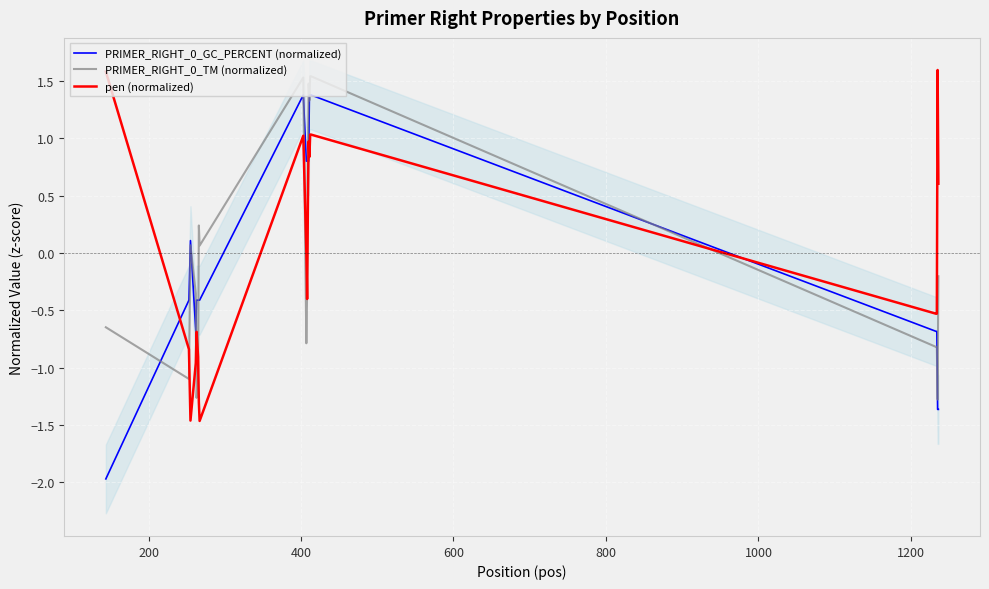

What is the minimum value for pen (normalized)?

-1.5